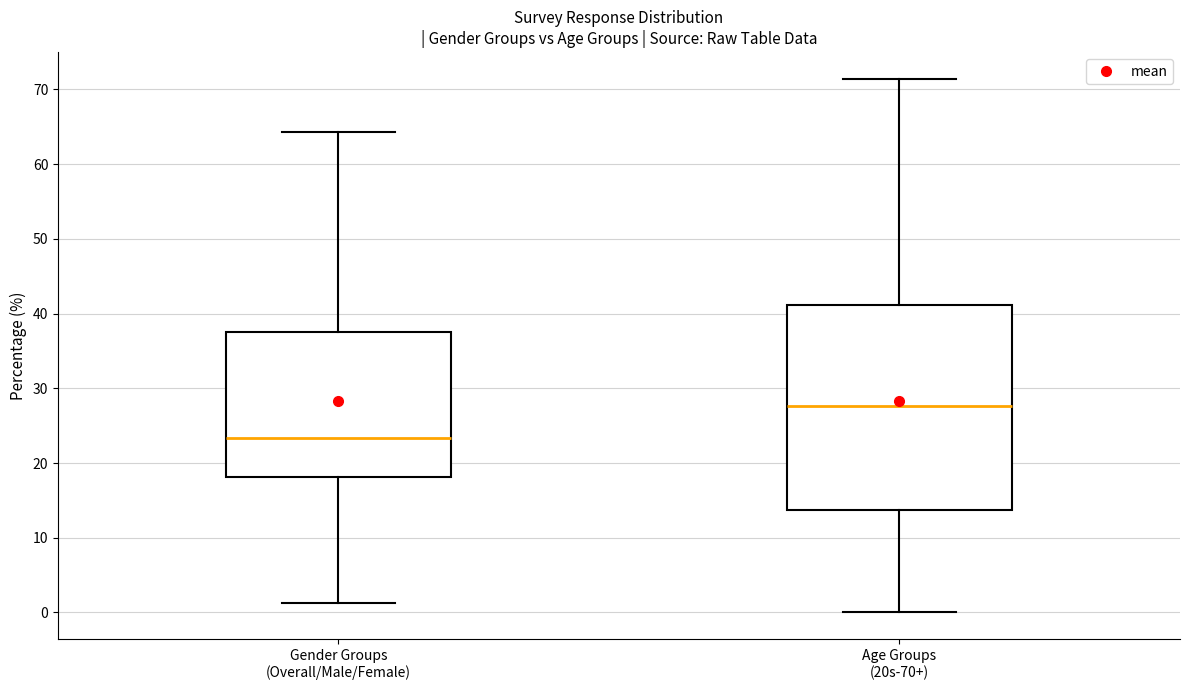

Which box has the lowest median line?

Gender Groups (Overall/Male/Female)